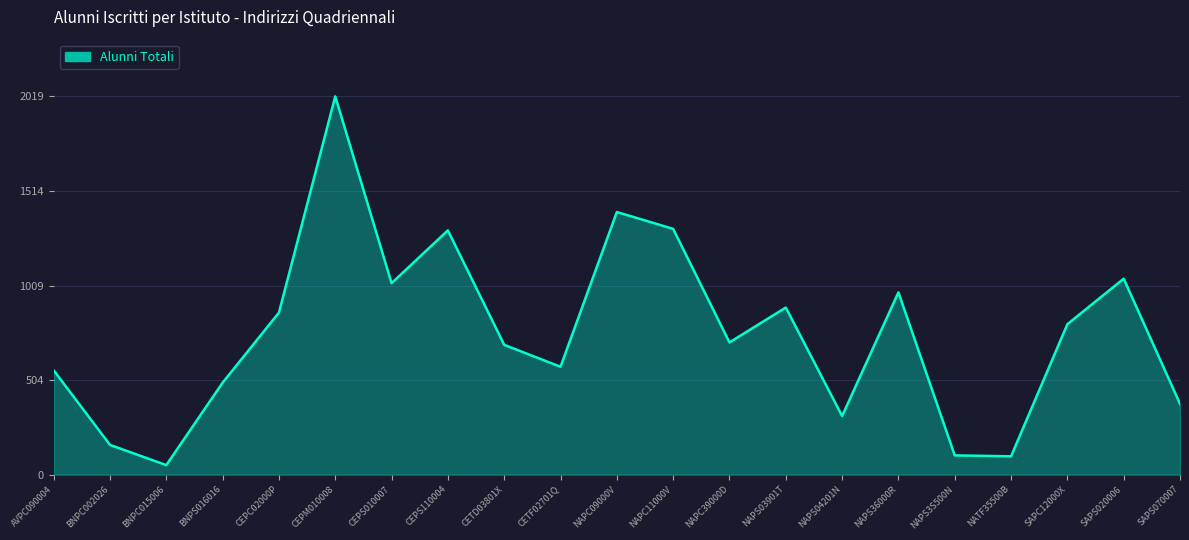

What is the difference between the maximum and minimum values?

1968